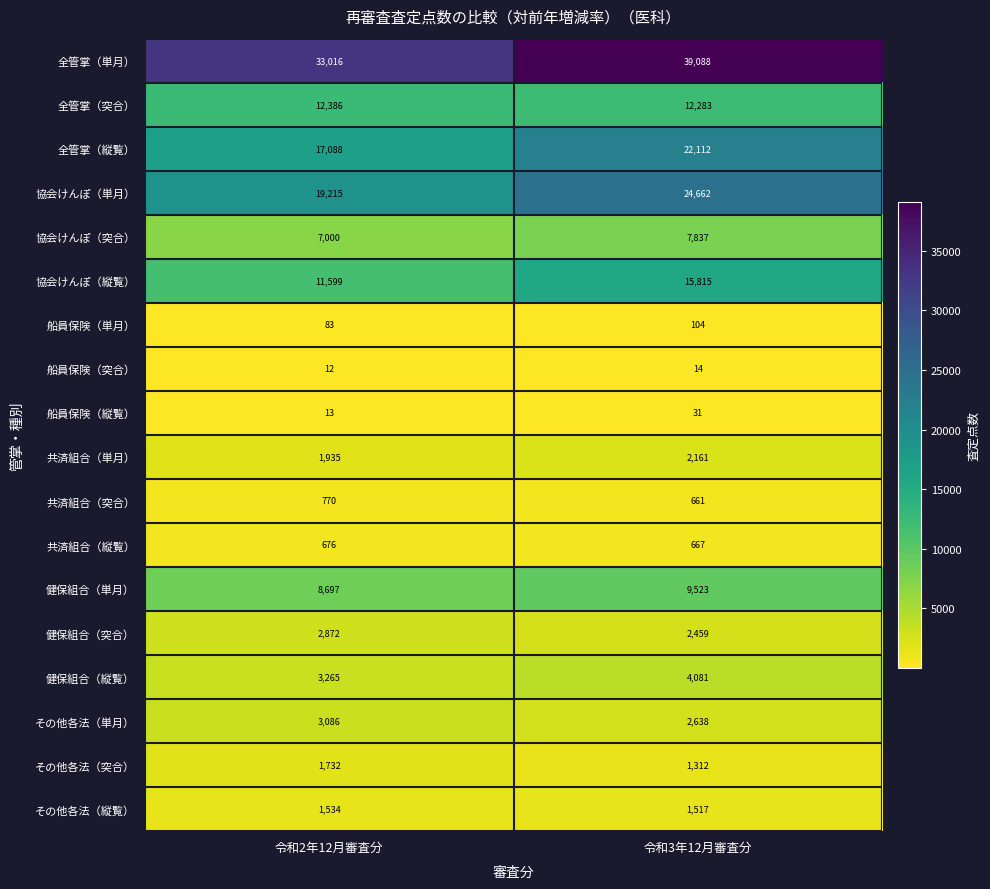

Read the 船員保険（縦覧） value at 令和2年12月審査分, to the nearest 10.

10